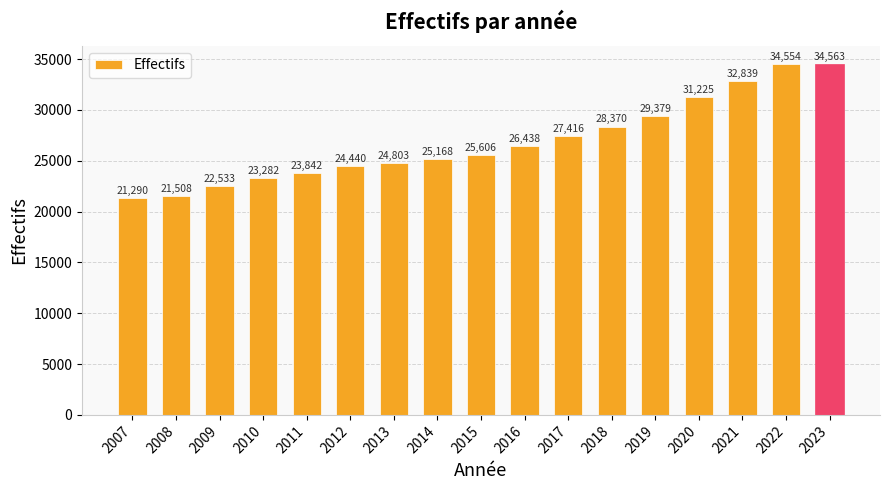

Reading left to right, list all the values displayed in this chart.

2007=21290	2008=21508	2009=22533	2010=23282	2011=23842	2012=24440	2013=24803	2014=25168	2015=25606	2016=26438	2017=27416	2018=28370	2019=29379	2020=31225	2021=32839	2022=34554	2023=34563